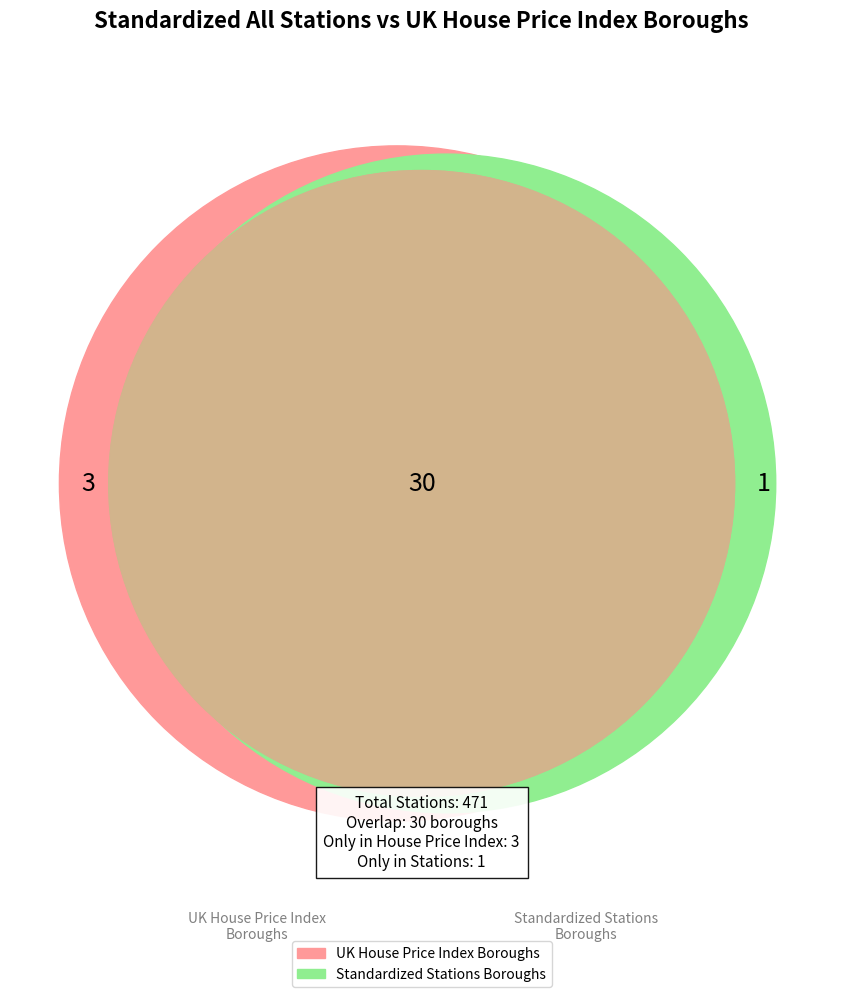

The K slice represents 17% of the pie. True or false?

False